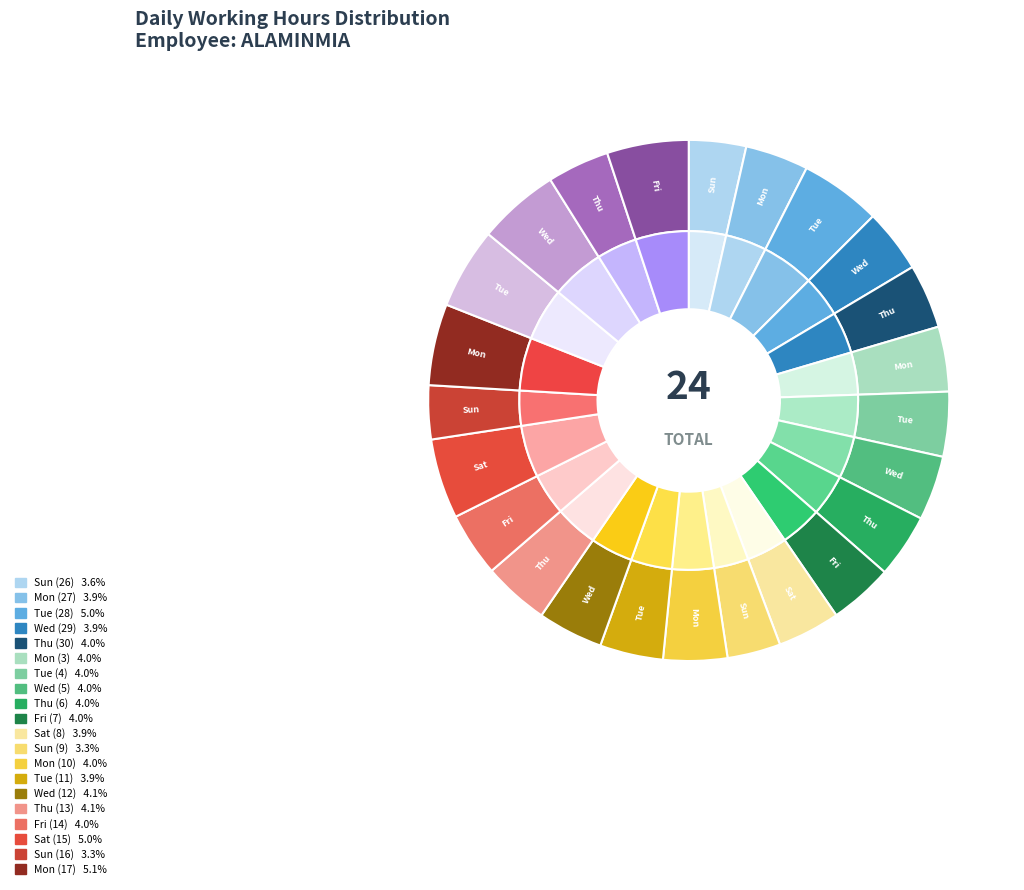

What is the ratio of the value at Fri (21) to the value at Mon (27)?

1.3